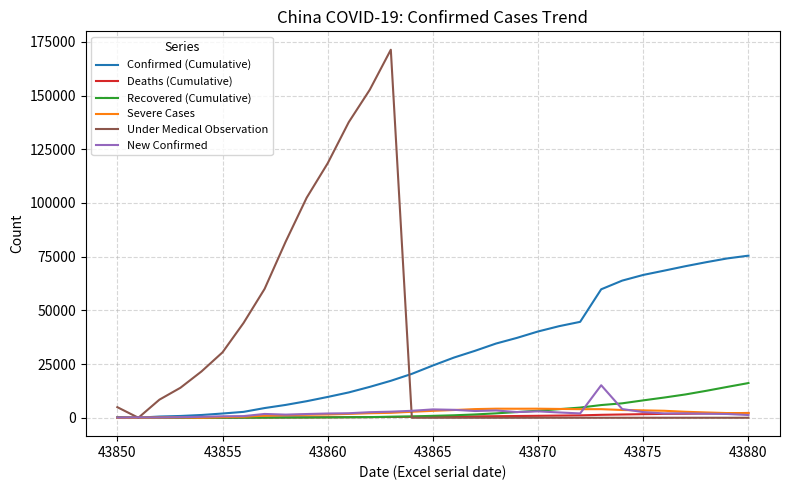

What is the maximum value for New Confirmed?

15141